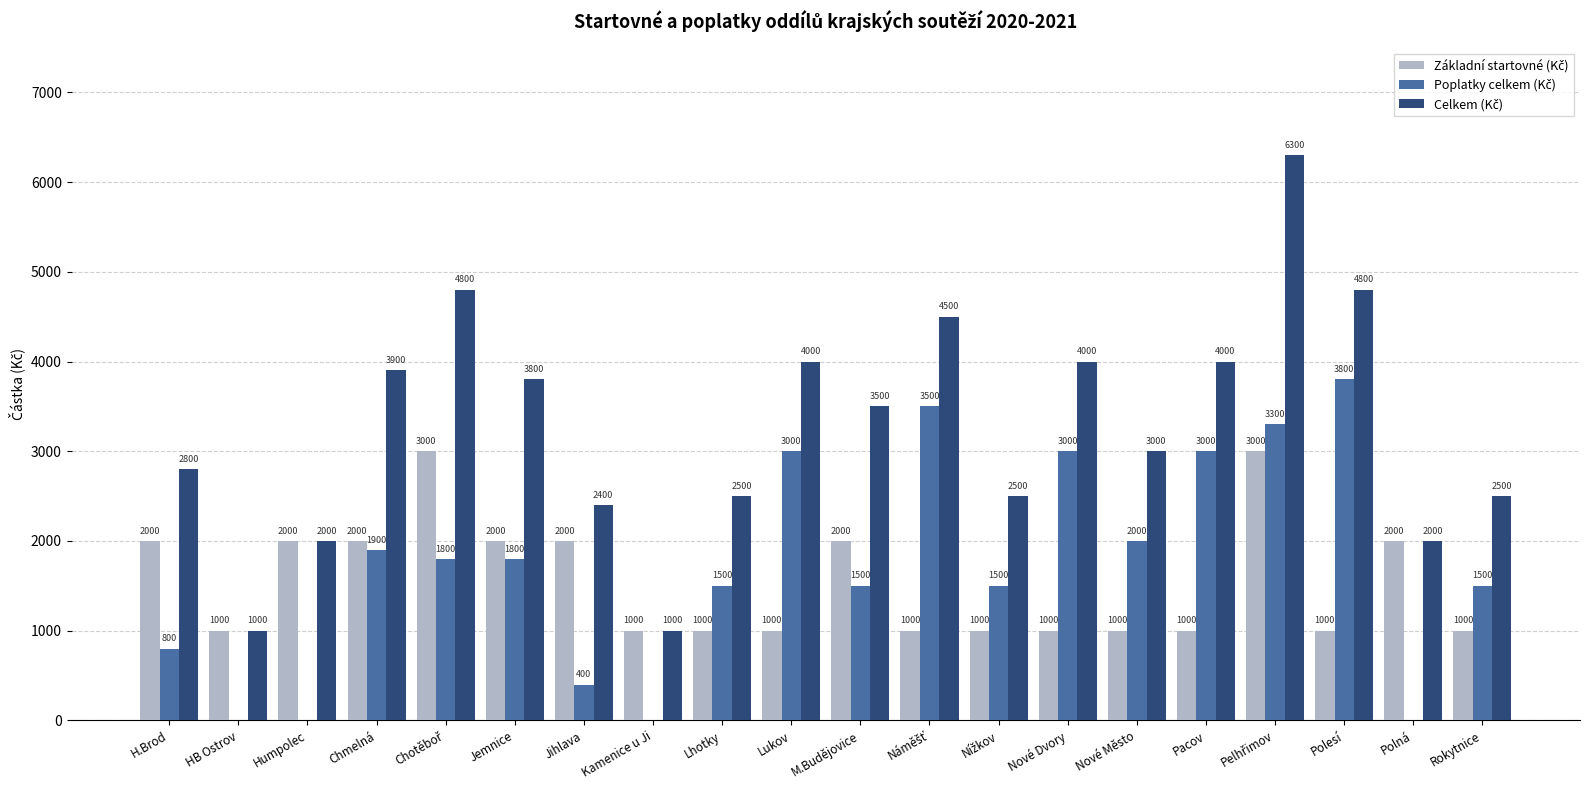

Where is Poplatky celkem (Kč) nearest to the value 1900?

Chmelná